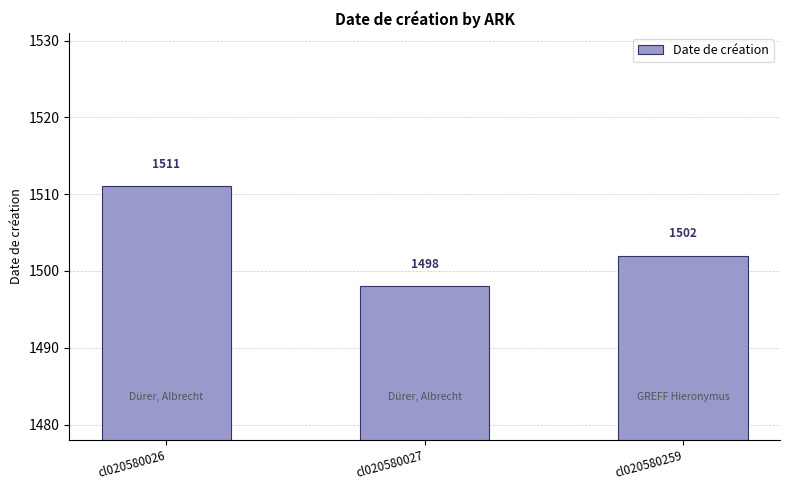

What is the value of the 2nd bar from the left?

1498